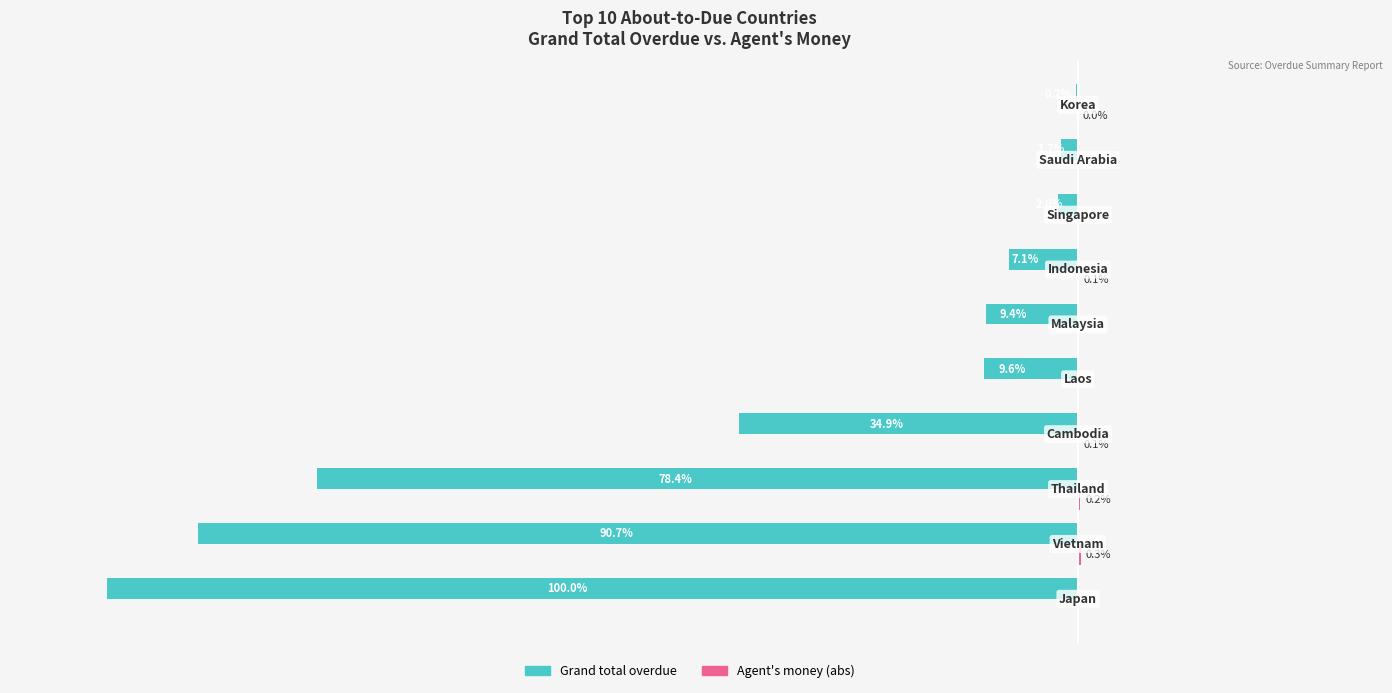

Are the bars horizontal?

Yes